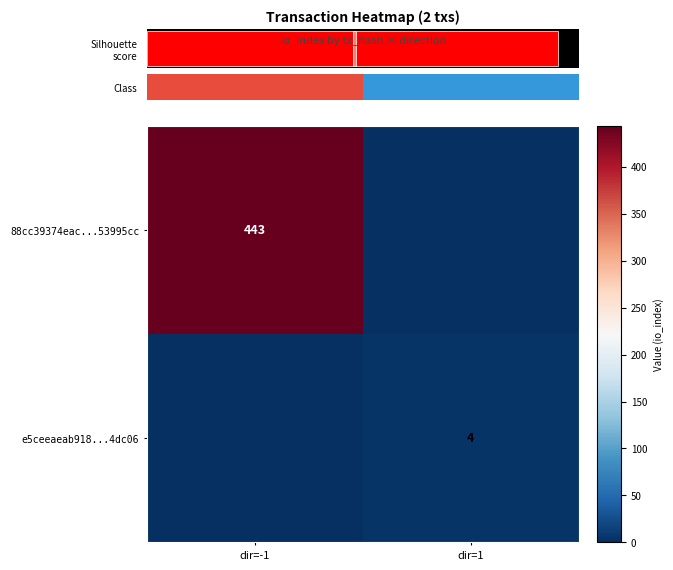

Is it true that e5ceeaeab918...4dc06 equals 4 at dir=1?

True